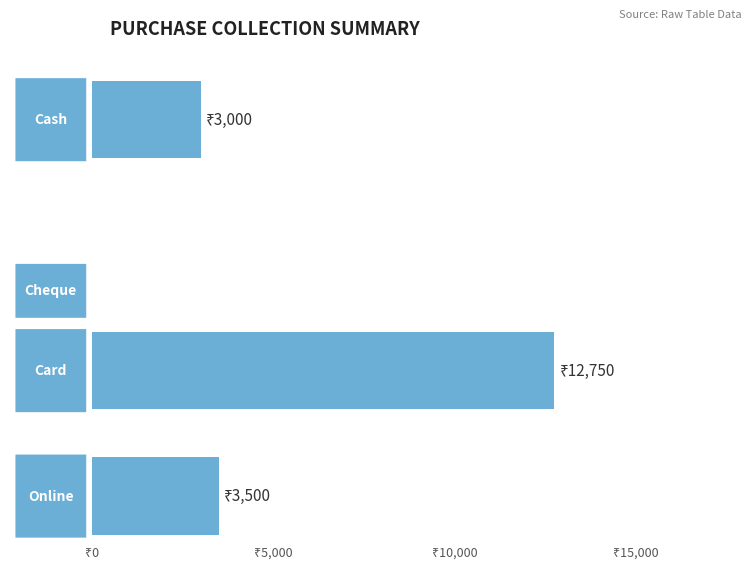

How many data points in Total Collection are less than 3500?

2